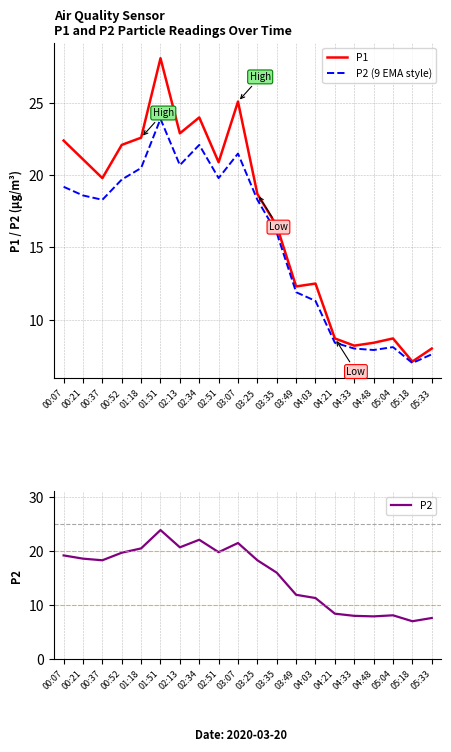

What position from the right is 01:18?

16